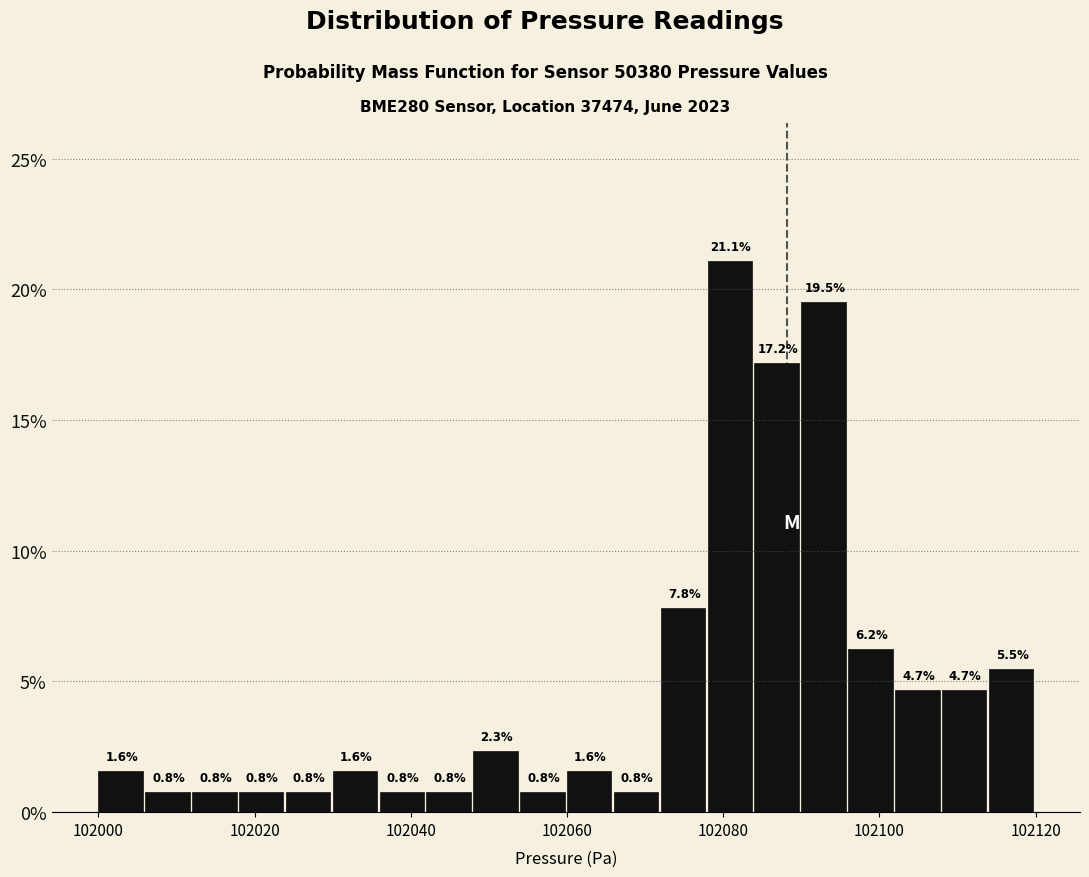

Read against the x-axis, roughly where is the centre of the tallest bar?

102080